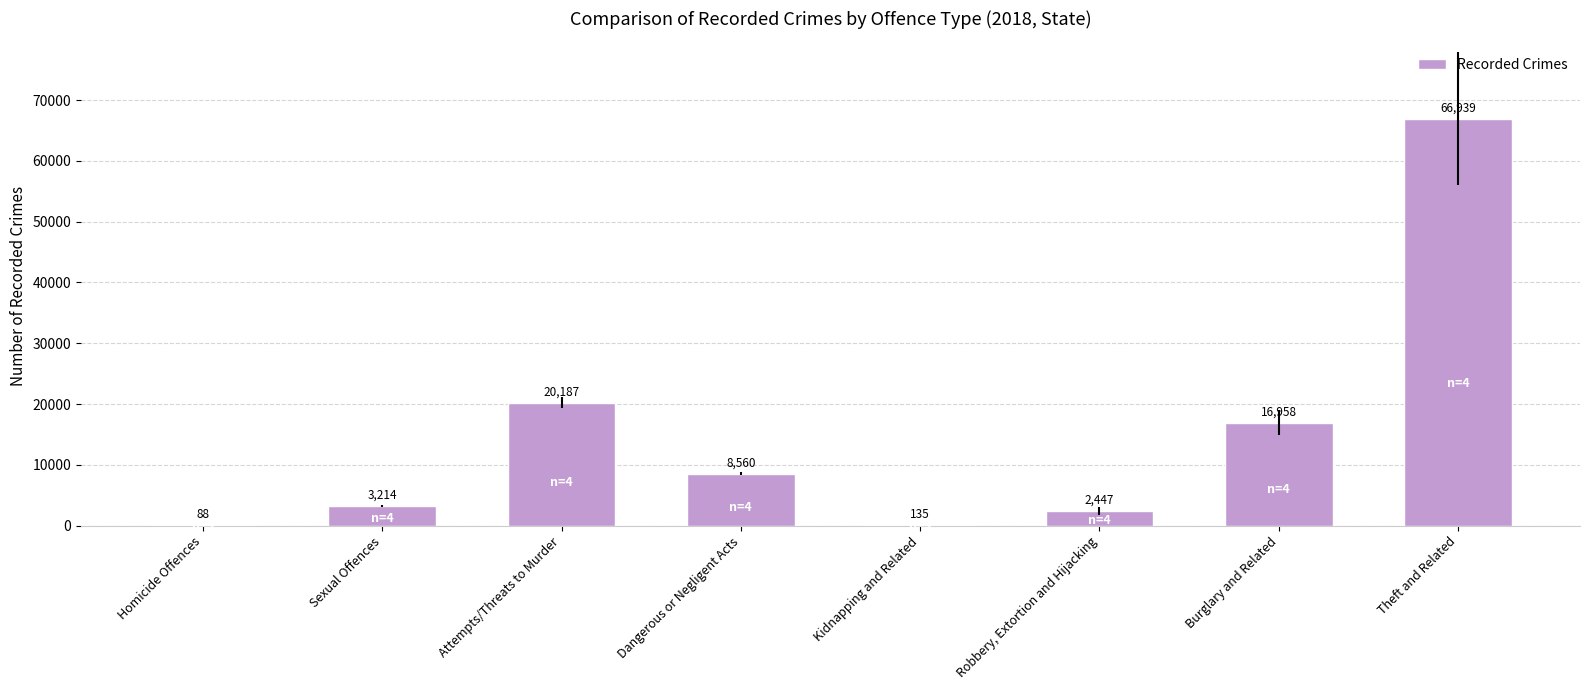

What is the sum of the values at Theft and Related and Burglary and Related?

83897